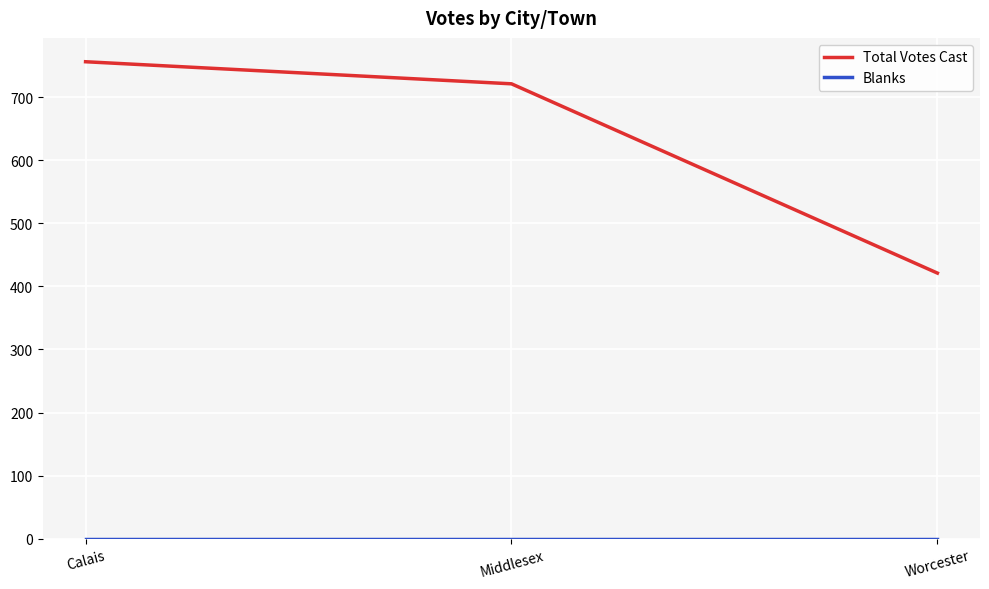

How many categories are shown in the chart?

3